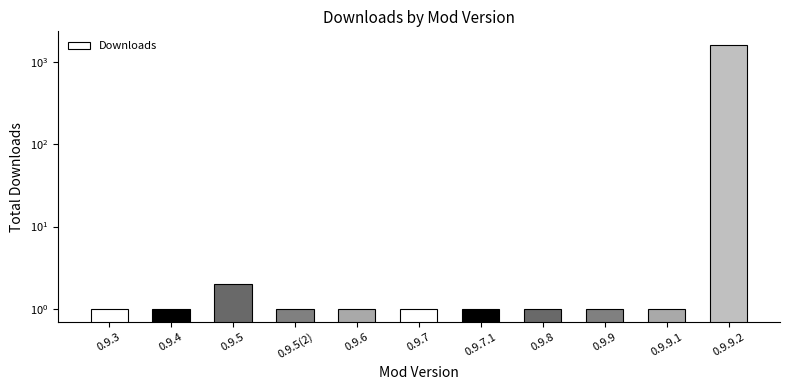

Is it true that the value at 0.9.9.2 is 629?

False